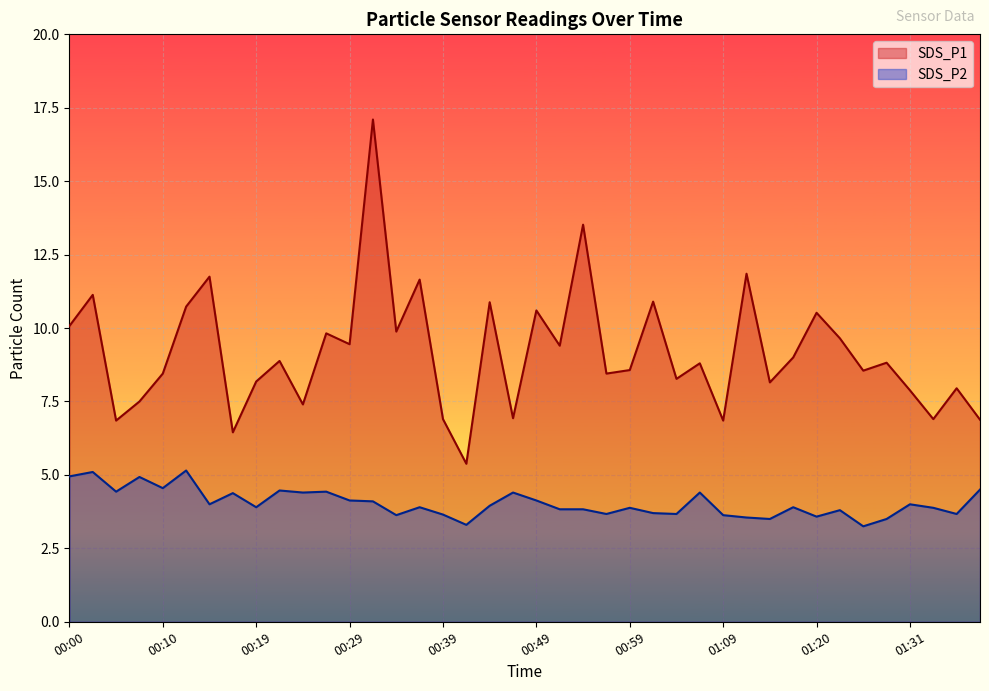

Reading left to right, list all the values displayed in this chart.

SDS_P1: 10.1	11.1	6.8	7.5	8.4	10.7	11.8	6.5	8.2	8.9	7.4	9.8	9.4	17.1	9.9	11.7	6.9	5.4	10.9	6.9	10.6	9.4	13.5	8.4	8.6	10.9	8.3	8.8	6.8	11.8	8.2	9.0	10.5	9.7	8.6	8.8	7.9	6.9	8.0	6.9
SDS_P2: 5.0	5.1	4.4	4.9	4.5	5.2	4.0	4.4	3.9	4.5	4.4	4.4	4.1	4.1	3.6	3.9	3.6	3.3	4.0	4.4	4.1	3.8	3.8	3.7	3.9	3.7	3.7	4.4	3.6	3.5	3.5	3.9	3.6	3.8	3.2	3.5	4.0	3.9	3.7	4.5